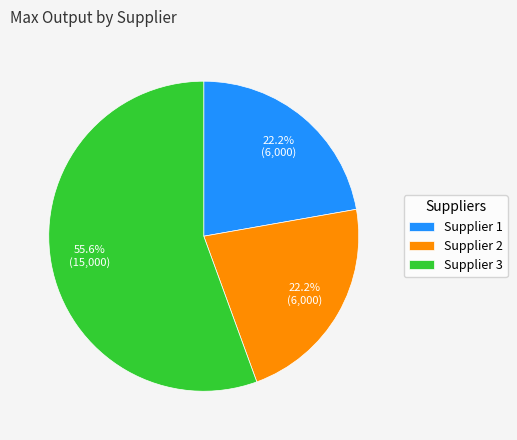

How much of the chart is everything except Supplier 3?

44.4%